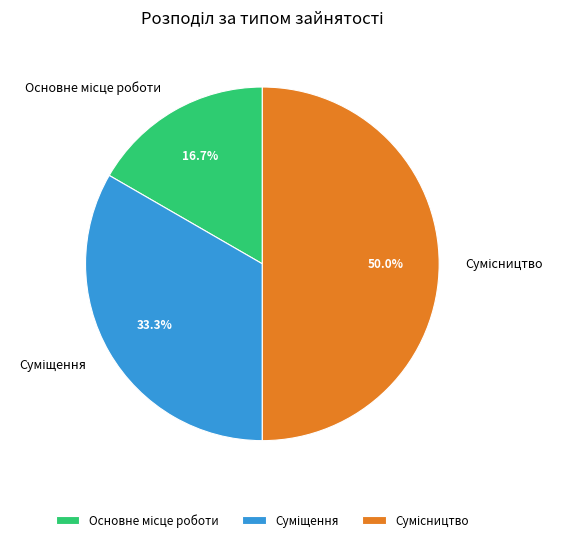

How many slices are in this pie chart?

3